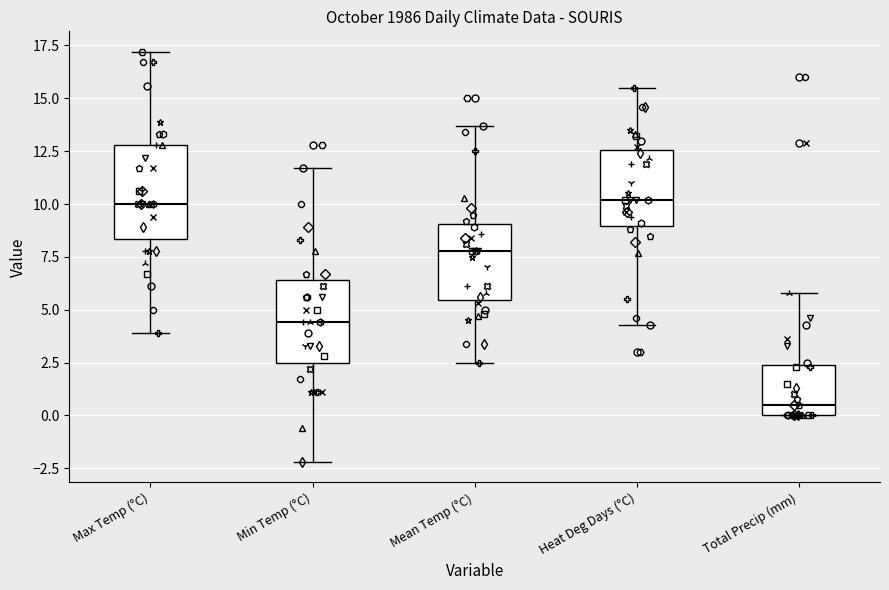

Comparing the boxes themselves (not the whiskers), which one is the tallest?

Max Temp (°C)